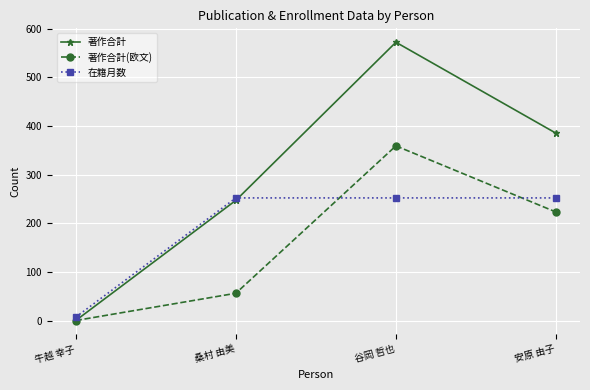

Rank the series by their maximum value, from highest to lowest.

著作合計, 著作合計(欧文), 在籍月数